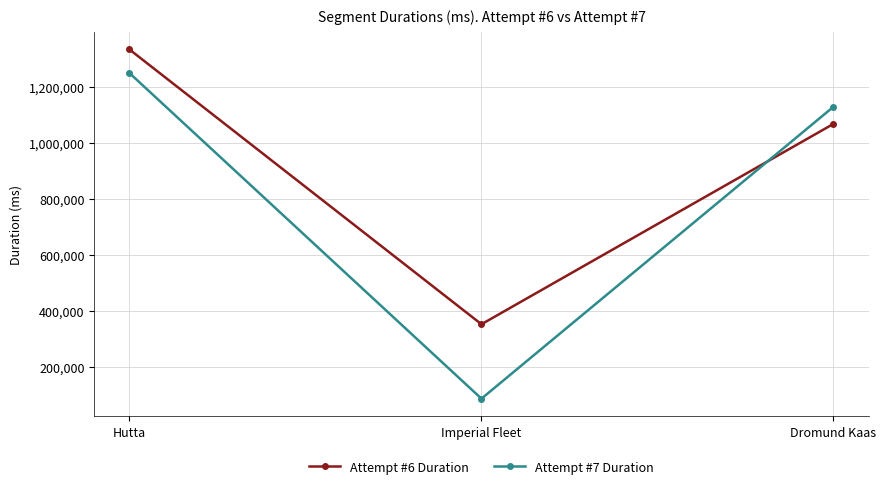

Which label corresponds to the smallest value in the chart?

Imperial Fleet